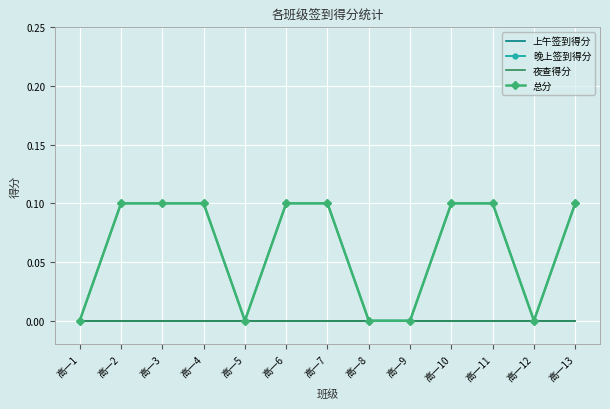

What is the difference between the highest and lowest values at 高一13?

0.1